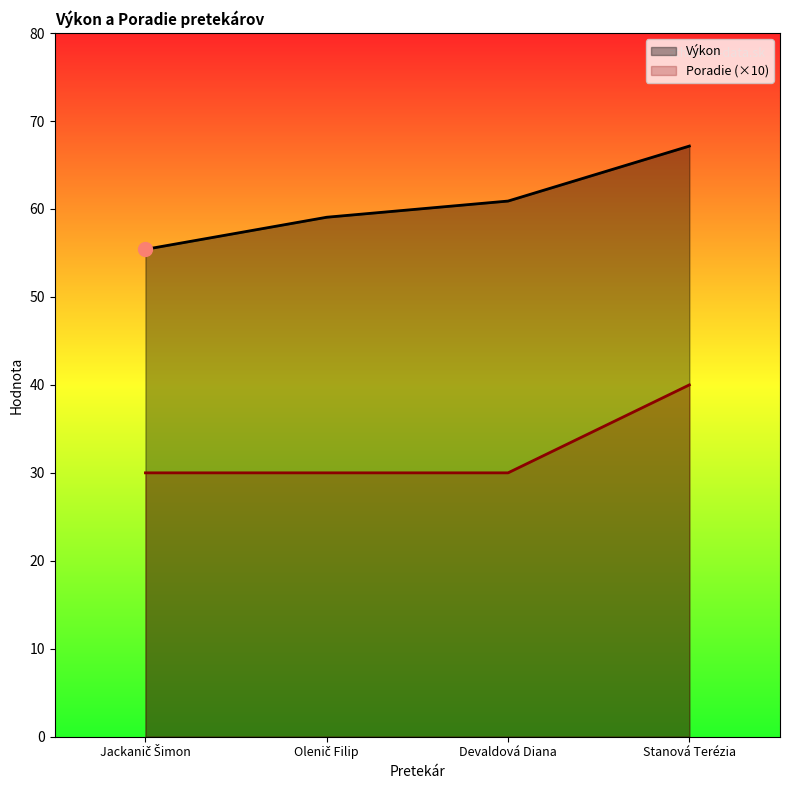

The value of Výkon at Jackanič Šimon is 82.3. True or false?

False